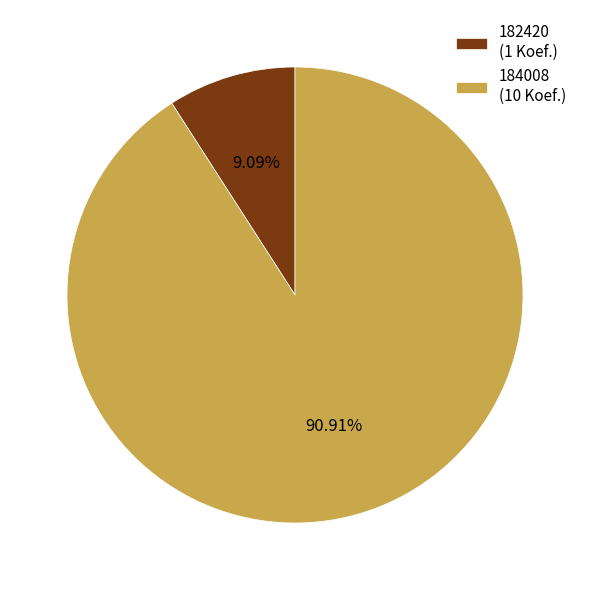

Is it true that 184008 is 79% of the pie?

False